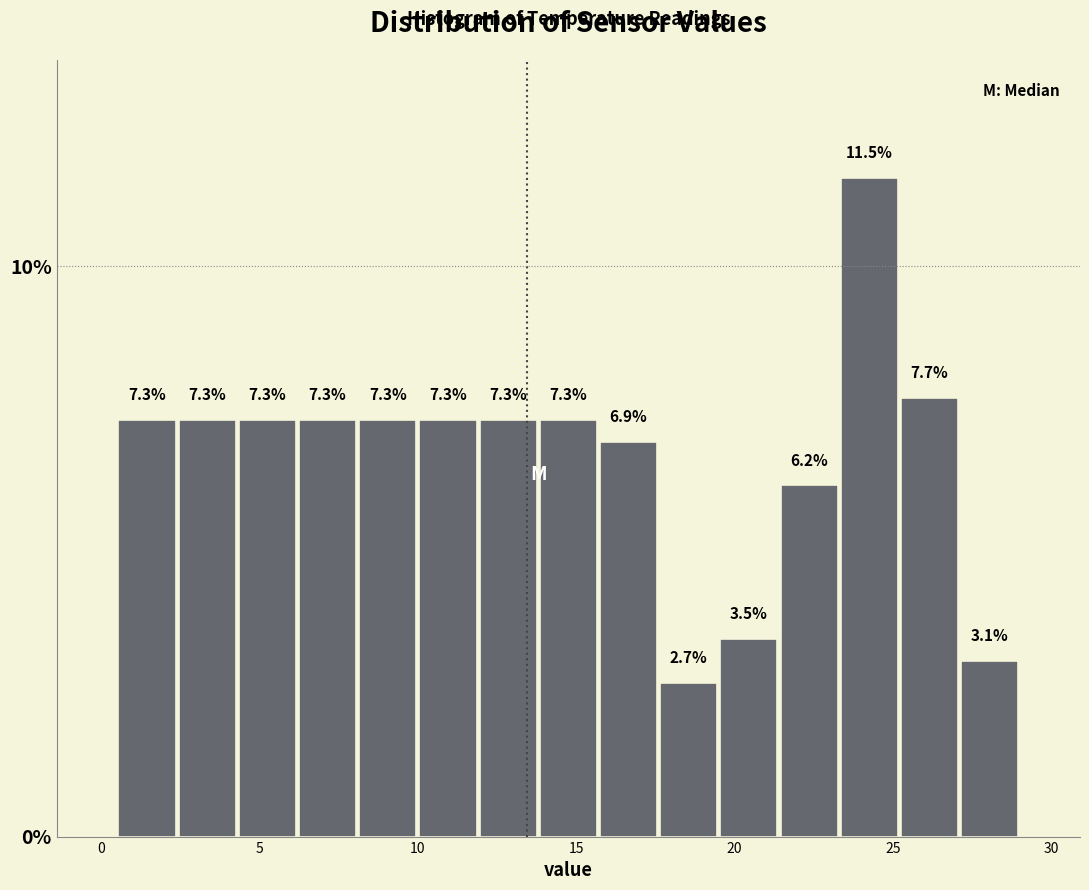

Read against the x-axis, roughly where is the centre of the tallest bar?

24.5